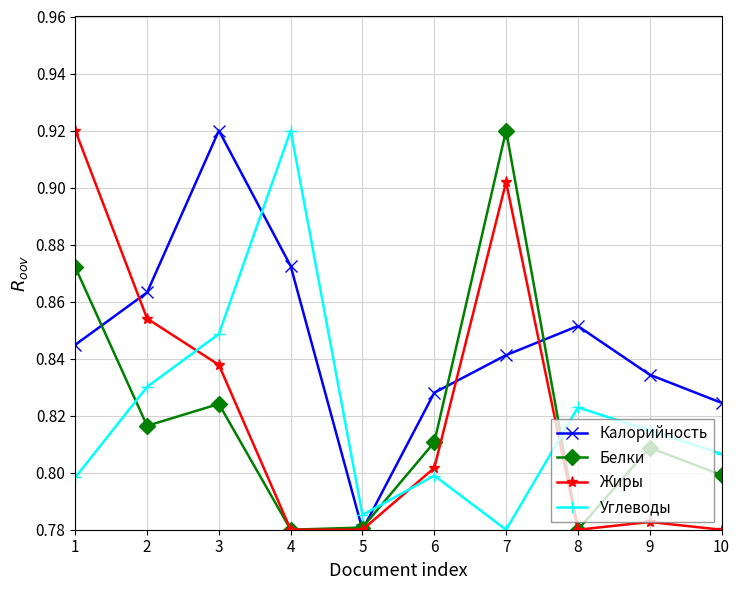

How many intersections are there between Углеводы and Белки?

3